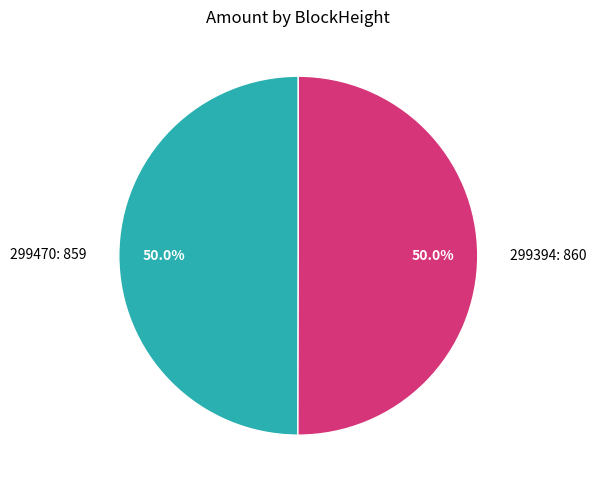

Approximately how many times larger is the value at 299470: 859 compared to 299394: 860?

1.0